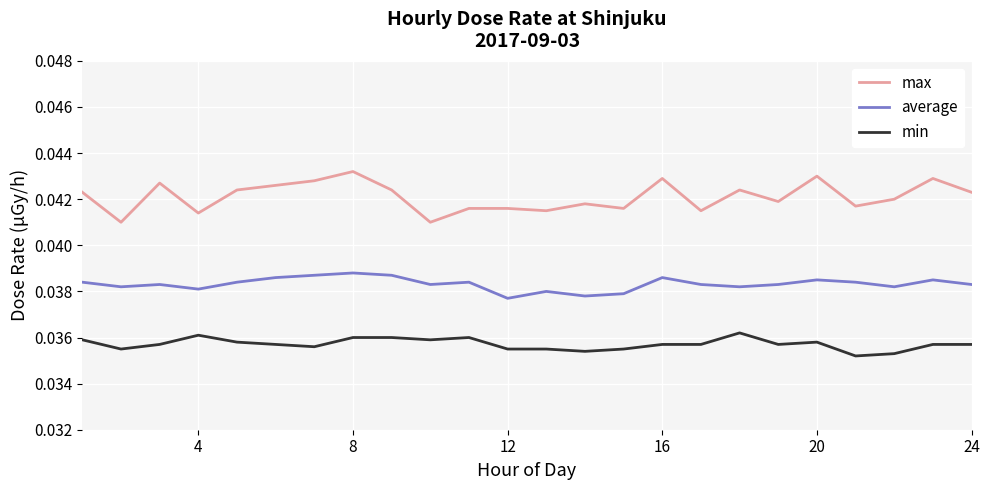

True or false: max and average intersect in this chart.

False